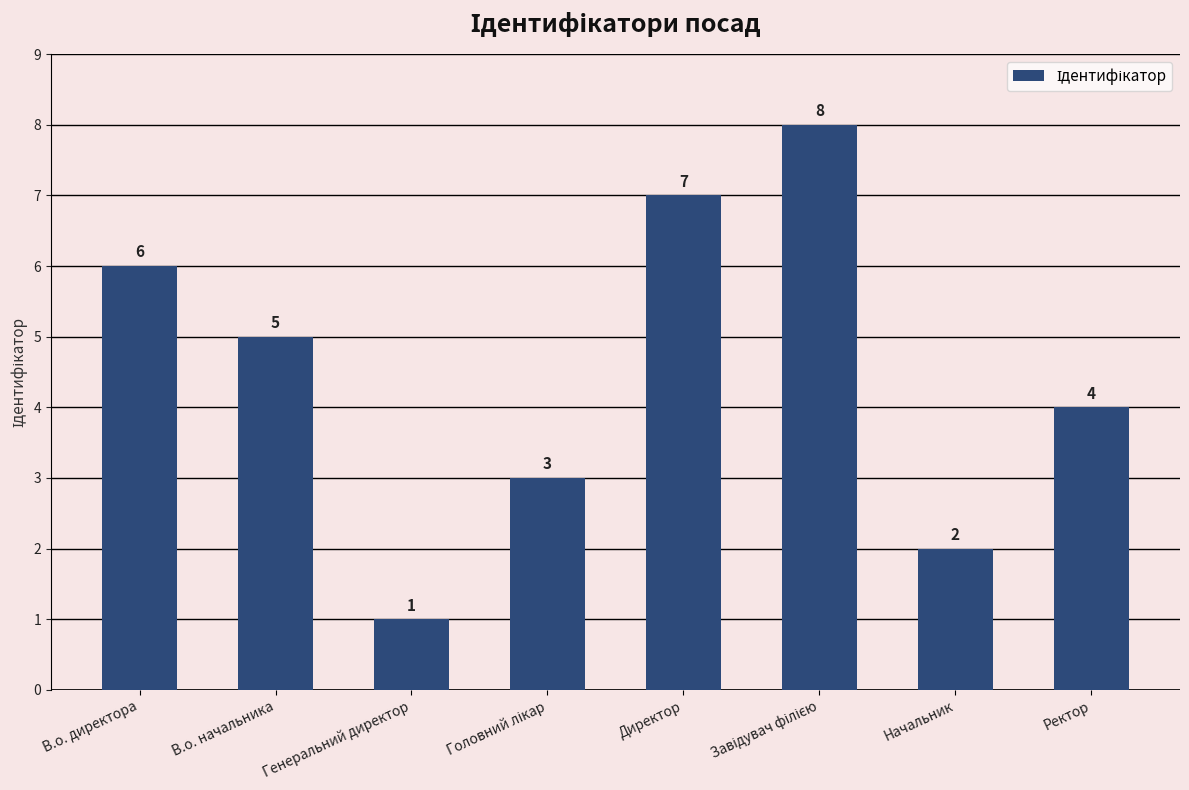

How many series are shown in this chart?

1